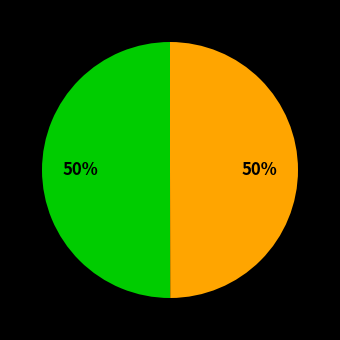

How many segments does this pie chart have?

2